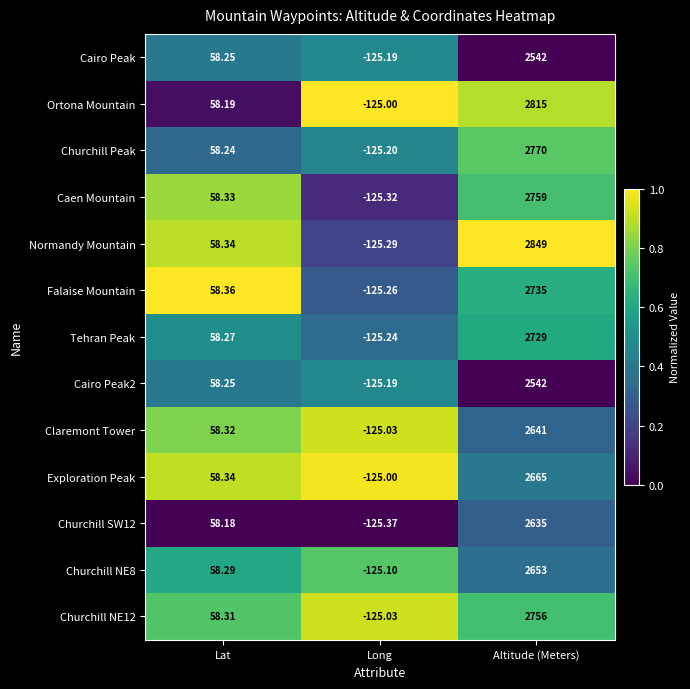

At which label does Normandy Mountain reach its minimum?

Long